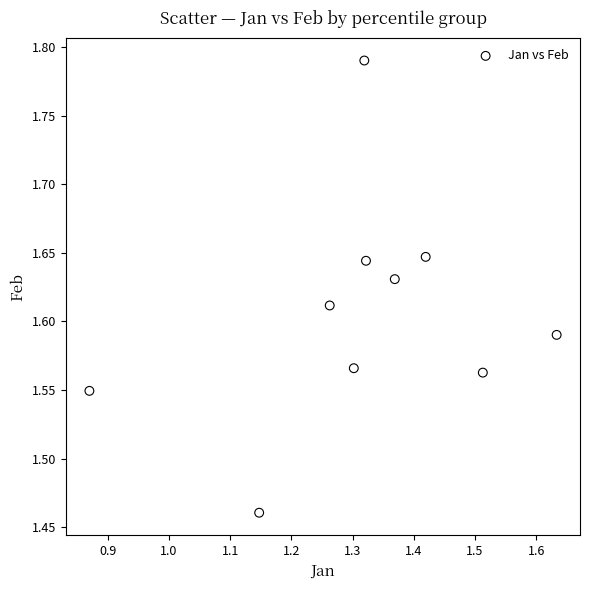

What is the range of Y values (max minus min)?

0.3